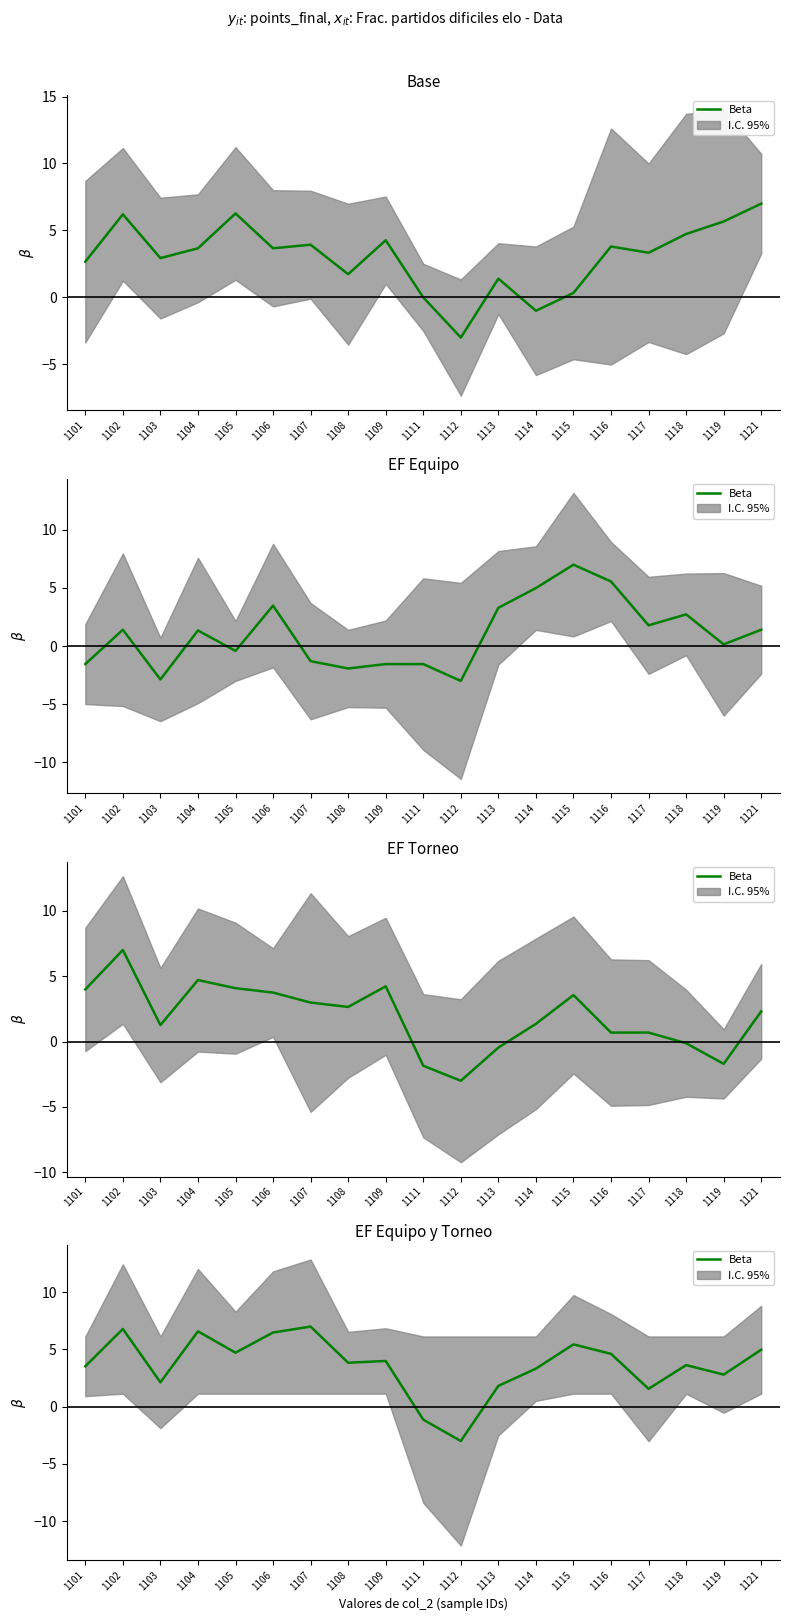

What is the value of the 19th point from the left?

5.0